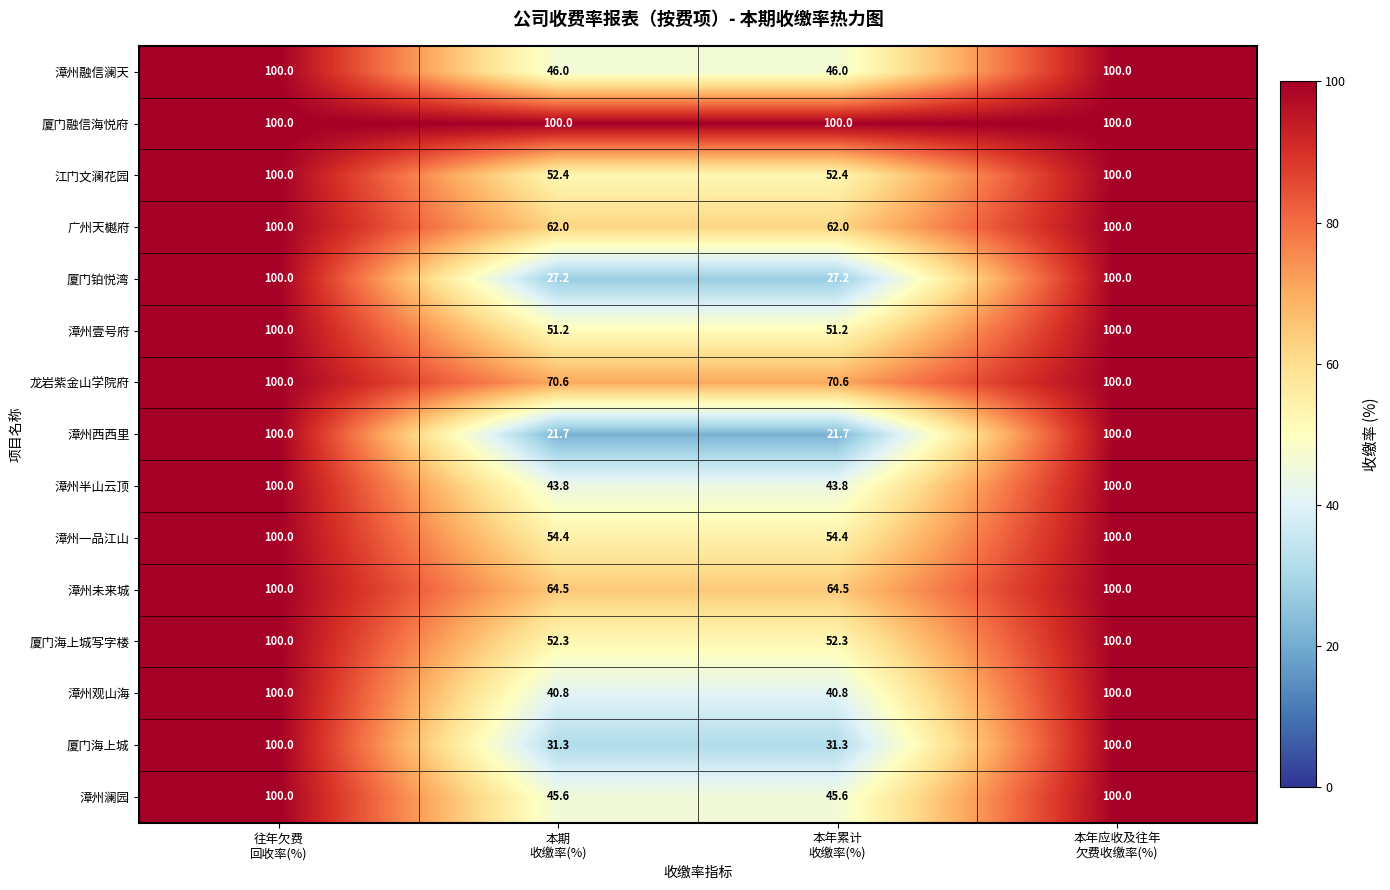

How many values in the 漳州观山海 series are below 100?

2